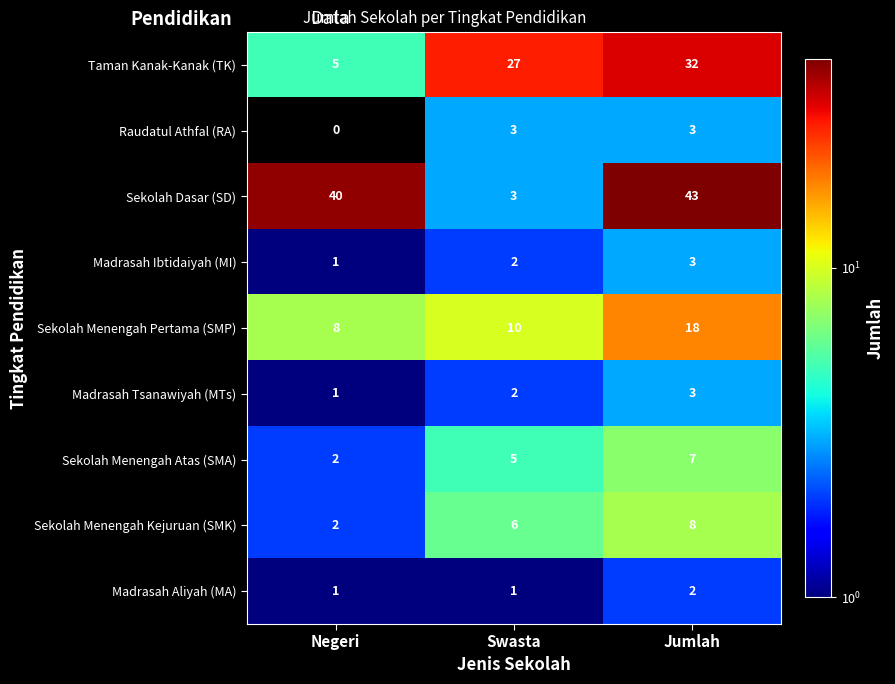

Is it true that Taman Kanak-Kanak (TK) equals 32 at Jumlah?

True